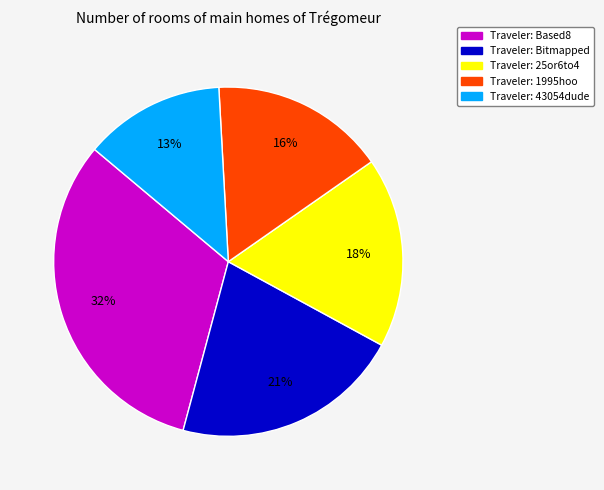

To the nearest percent, what is the average slice percentage?

20%